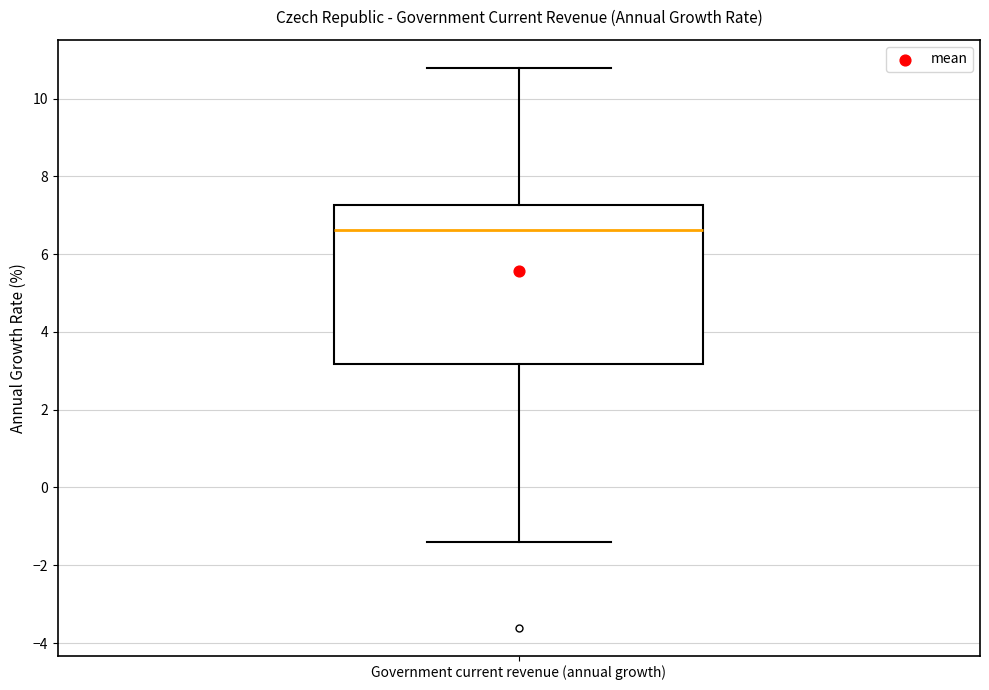

Transcribe this box plot: give where the median line is, the range the box spans, and where the two whiskers end, as read against the y-axis. The values are not printed on the chart, so give them approximately, as read against the axis.

median 6.6, box 3.2 to 7.2, whiskers -1.4 to 10.8